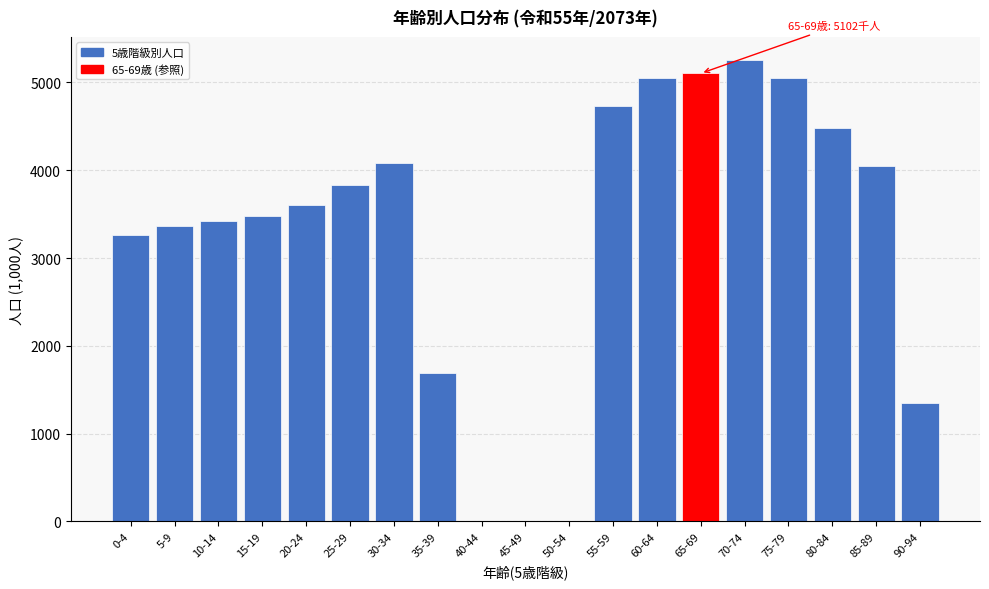

Which category has the highest value across all series?

70-74